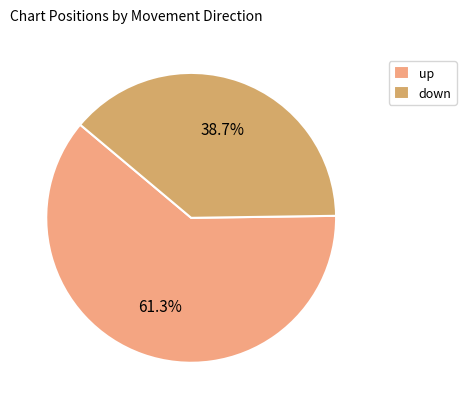

Between down and up, which is larger?

up